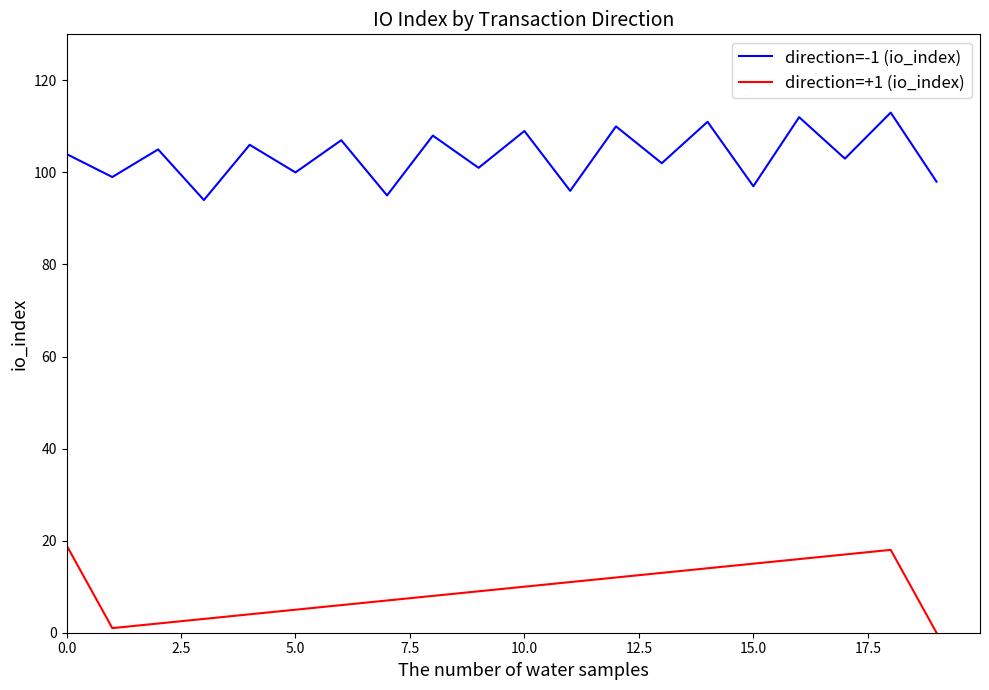

Rank the series by their average value, from highest to lowest.

direction=-1 (io_index), direction=+1 (io_index)